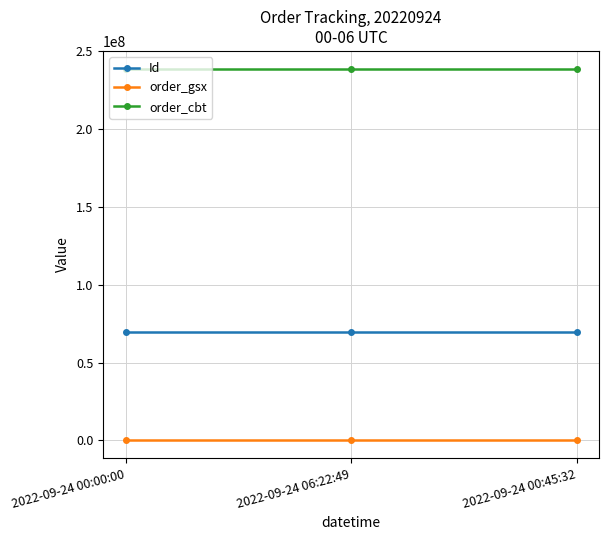

The order_cbt series shows 238353172 at 2022-09-24 00:00:00. True or false?

True